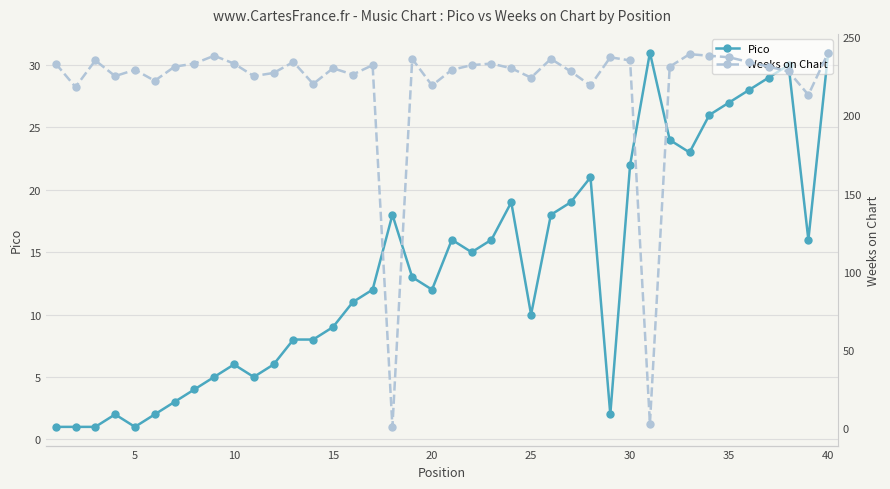

How many categories are shown in the chart?

40